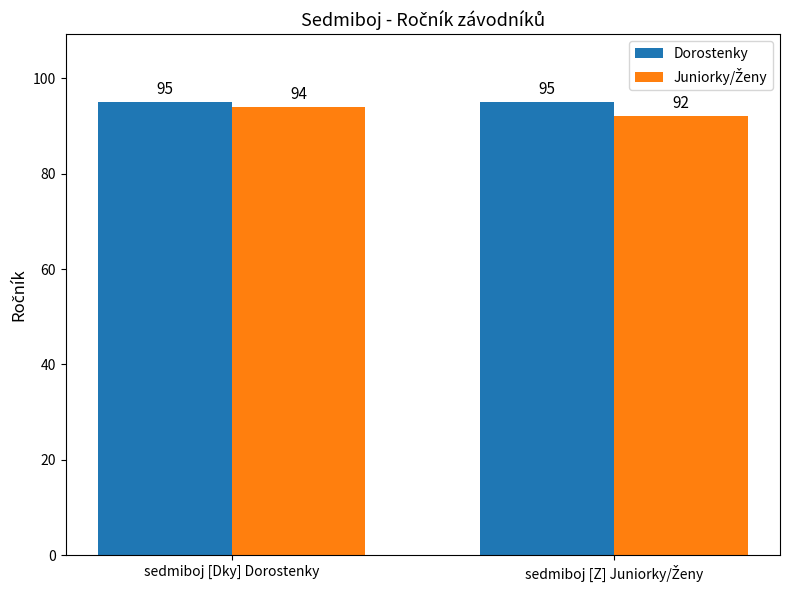

At how many categories does at least one series exceed 92?

2